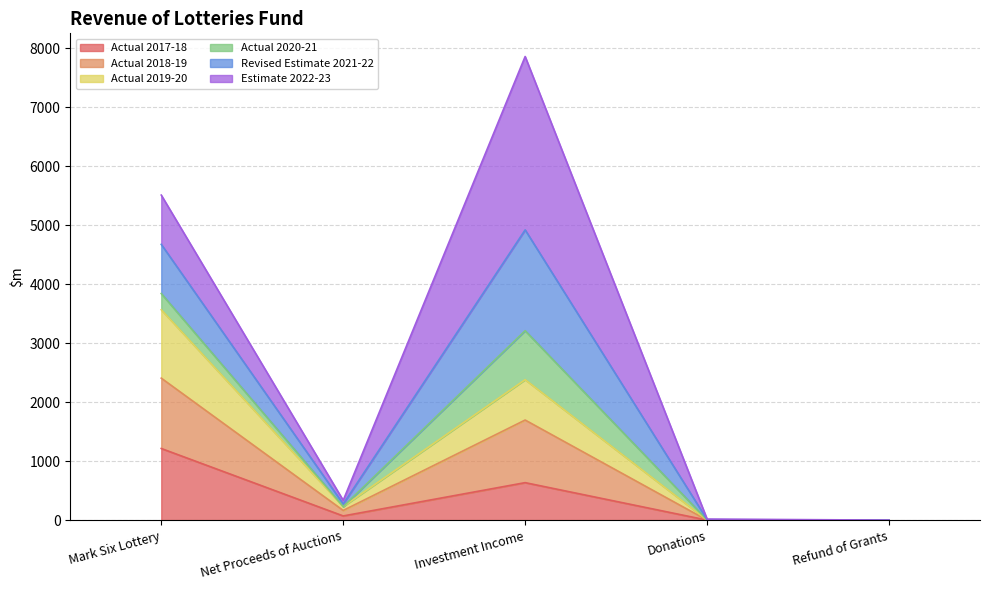

Reading right to left, what are the values for Actual 2017-18?

Refund of Grants=0	Donations=0	Investment Income=635	Net Proceeds of Auctions=71	Mark Six Lottery=1214